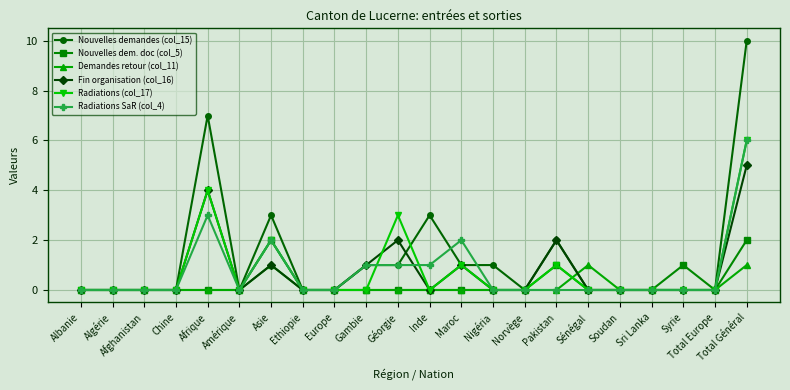

True or false: Radiations (col_17) and Fin organisation (col_16) cross at least once.

True